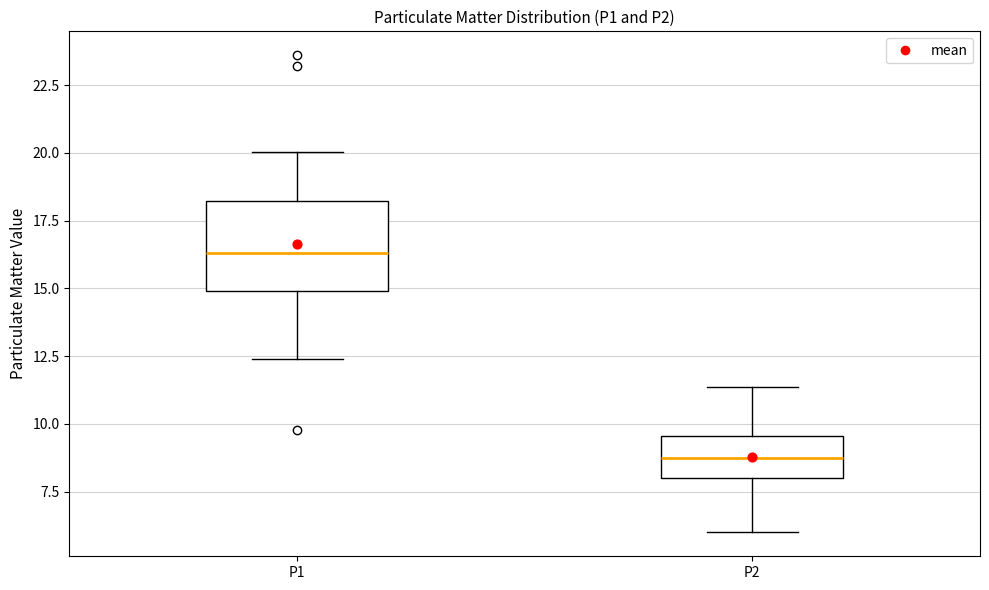

Which box has the highest median line?

P1